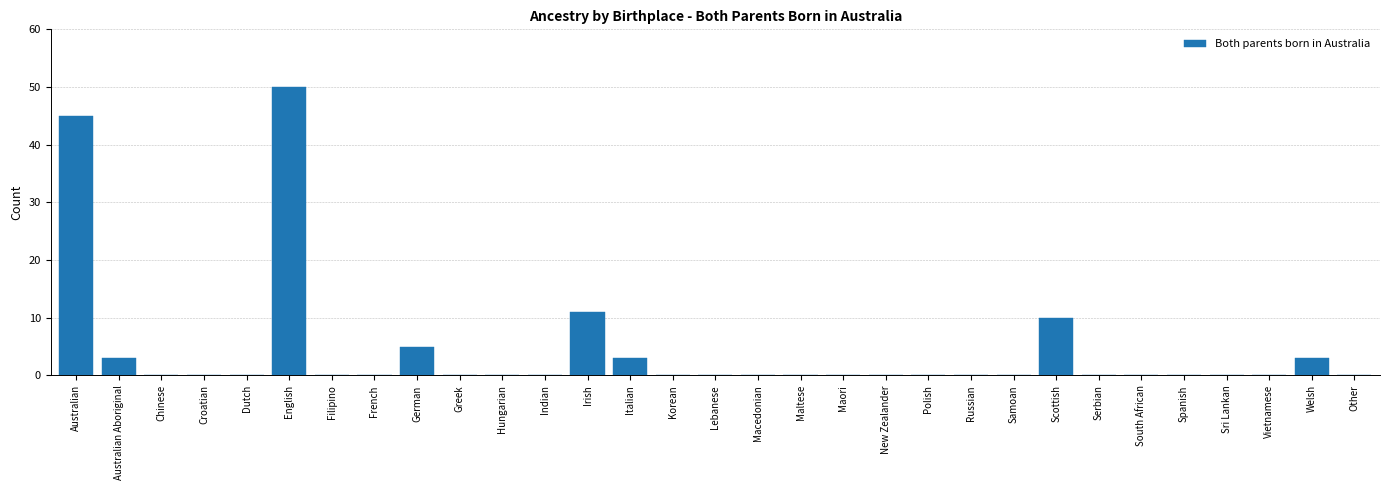

True or false: the data shows -17 at Russian.

False